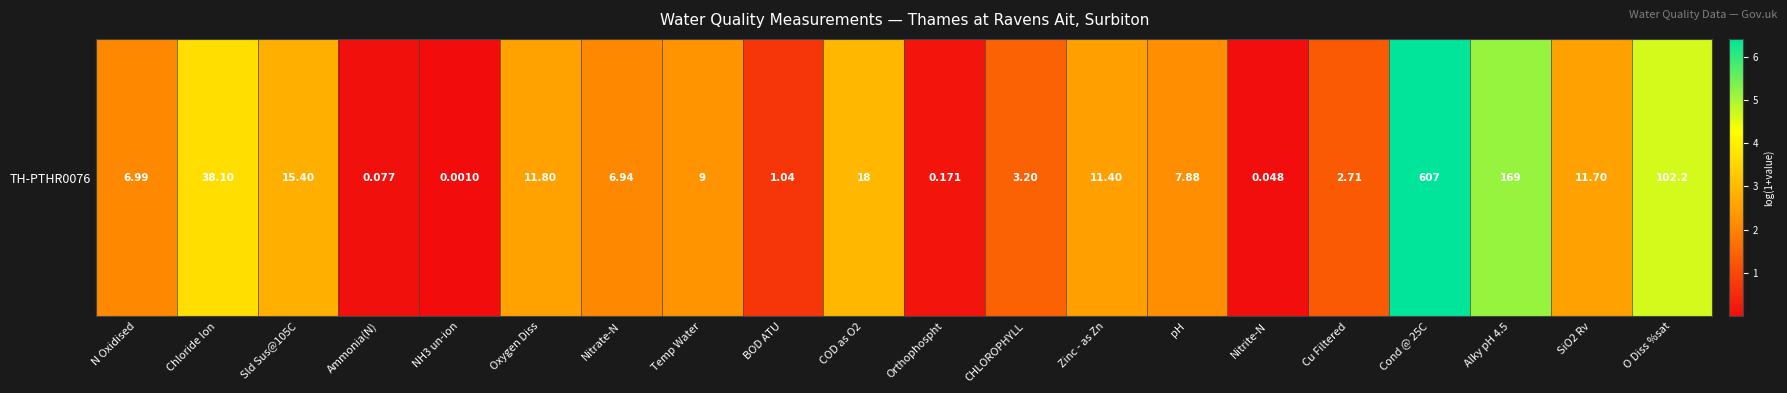

How many data points does each series have?

20